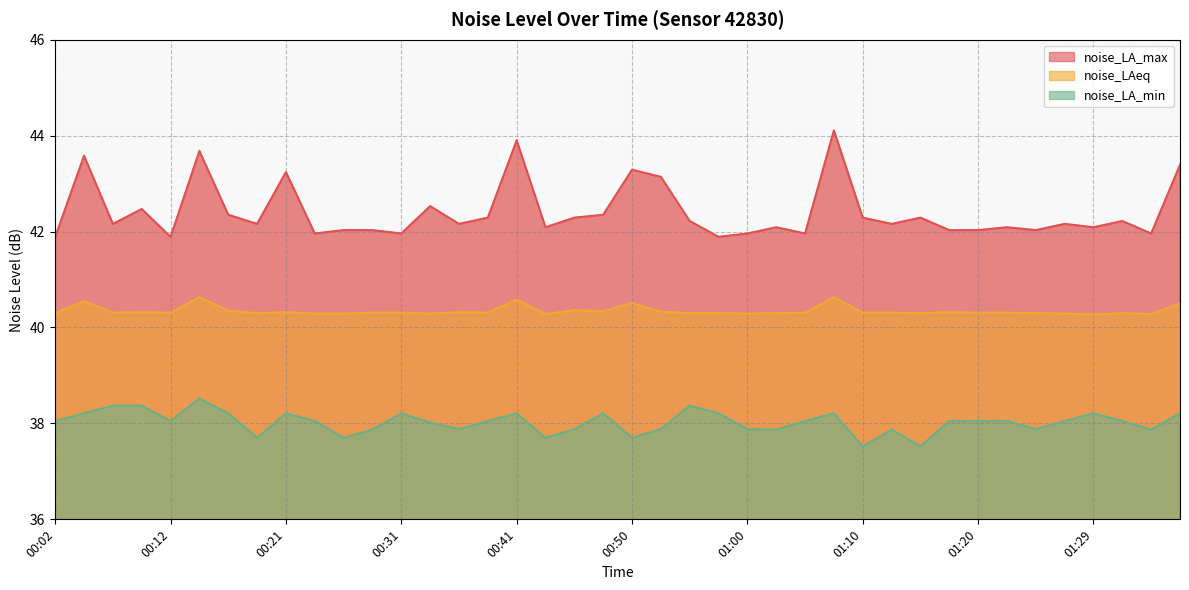

Which category has the highest value across all series?

01:07